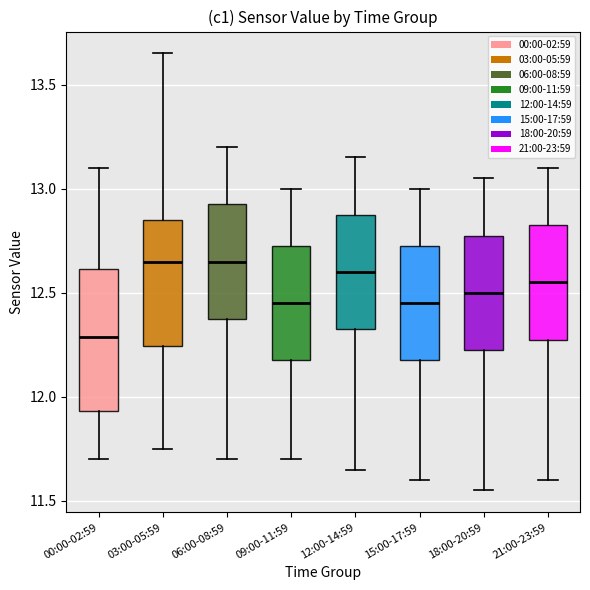

Comparing the boxes themselves (not the whiskers), which one is the tallest?

00:00-02:59